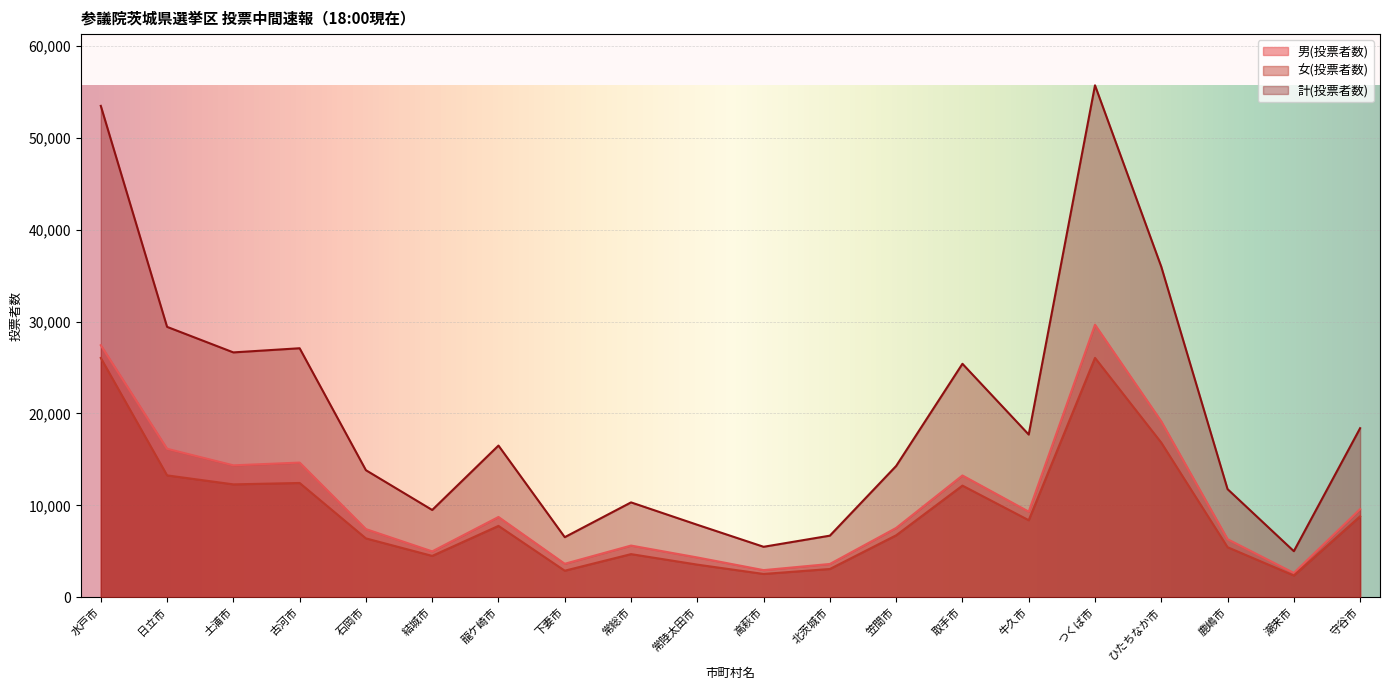

True or false: 計(投票者数) has more than 1 interior local peaks.

True